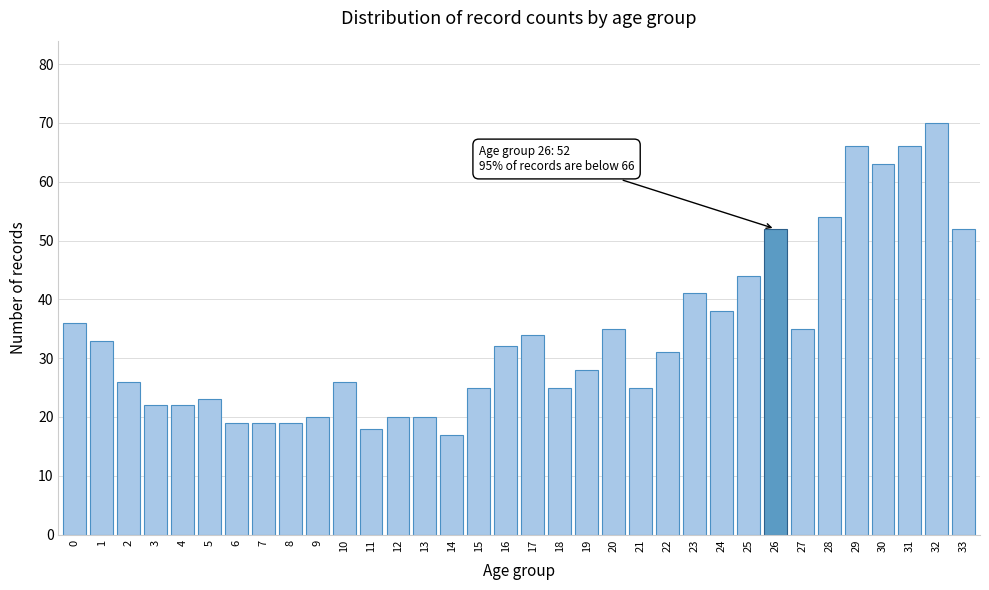

What is the difference between the second highest and minimum values?

49